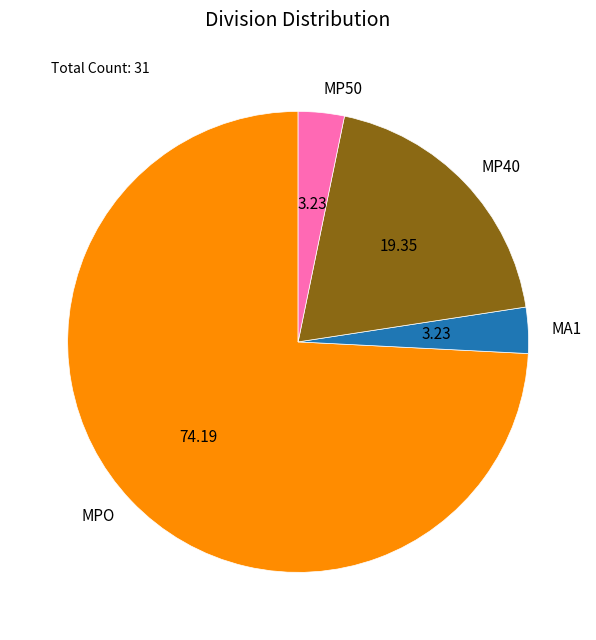

Approximately how many times larger is the value at MA1 compared to MP40?

0.2